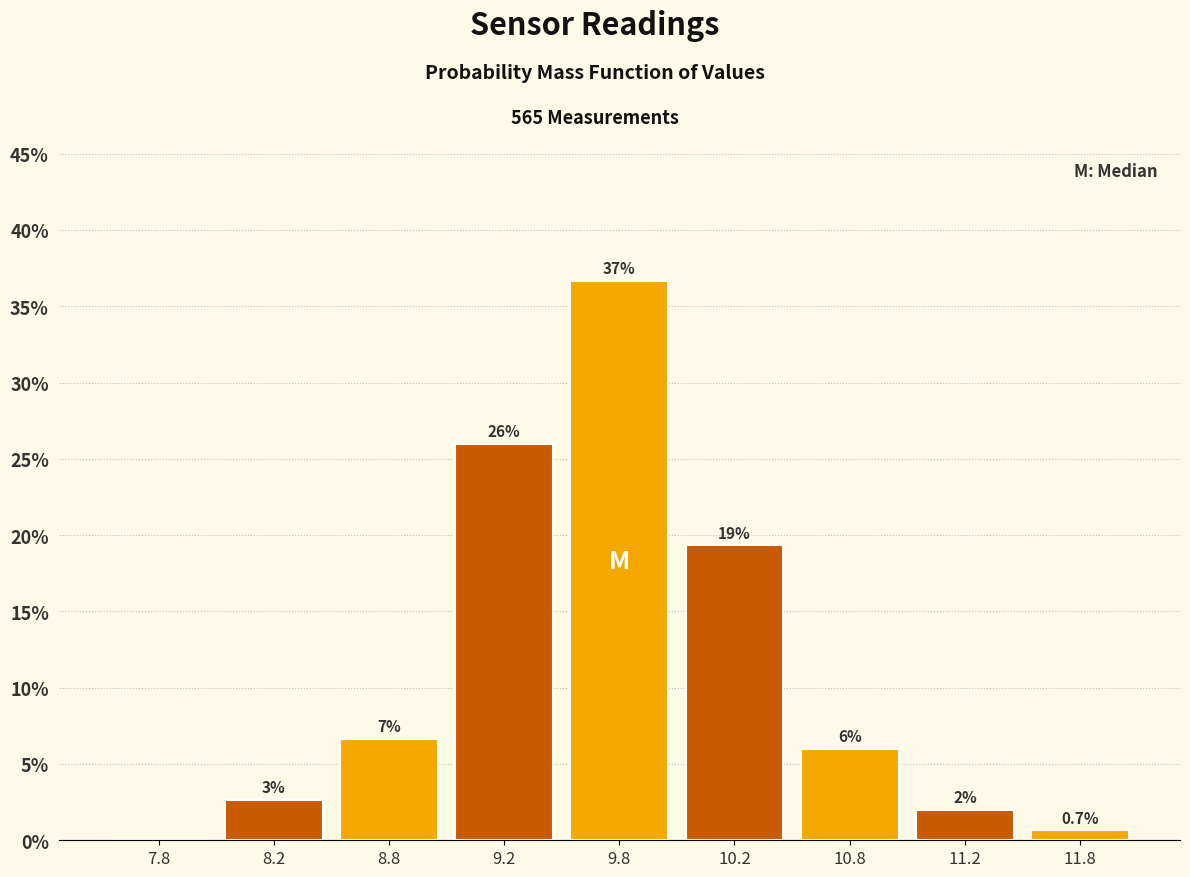

What is the maximum value shown in the chart?

36.7